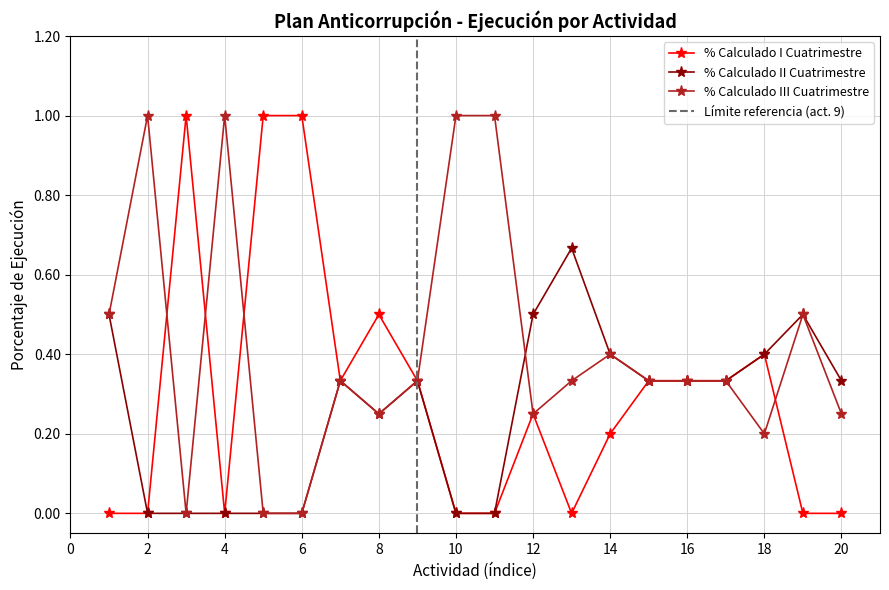

The % Calculado II Cuatrimestre series shows 0.4 at 14. True or false?

True